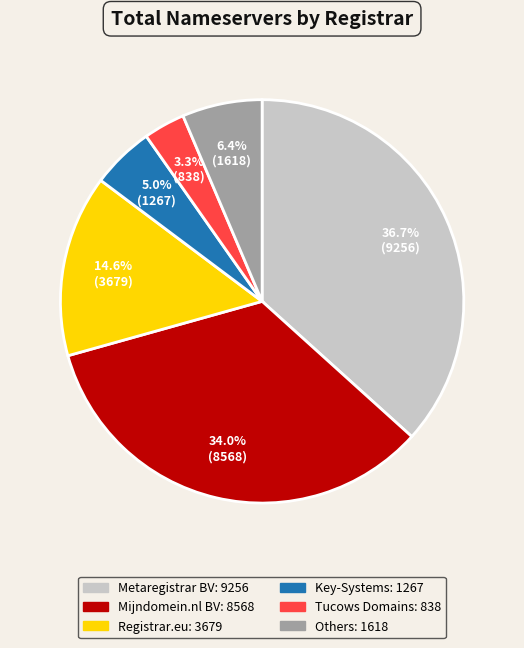

Is there any slice that represents more than half of the pie?

No